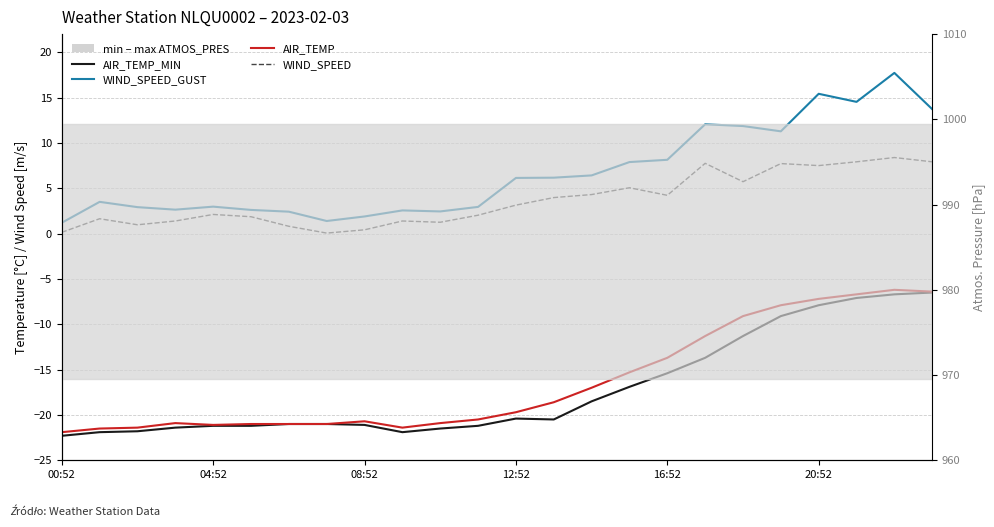

Which label corresponds to the smallest value in the chart?

00:52